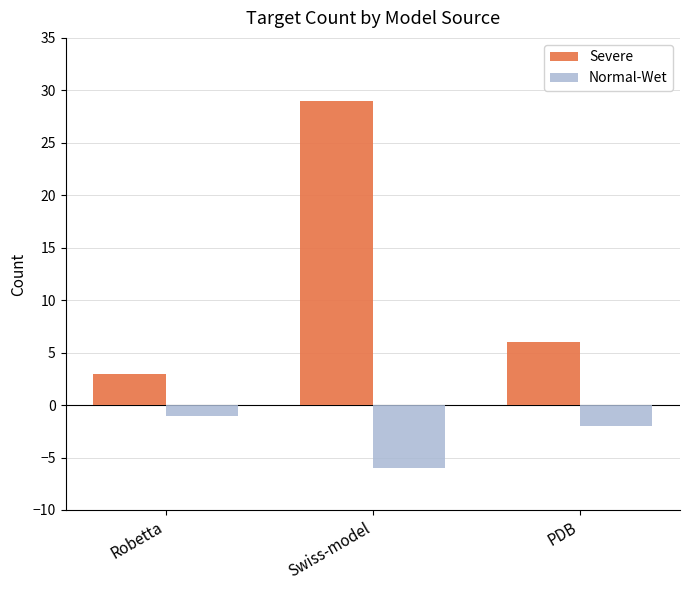

What is the label of the 1st bar from the left?

Robetta